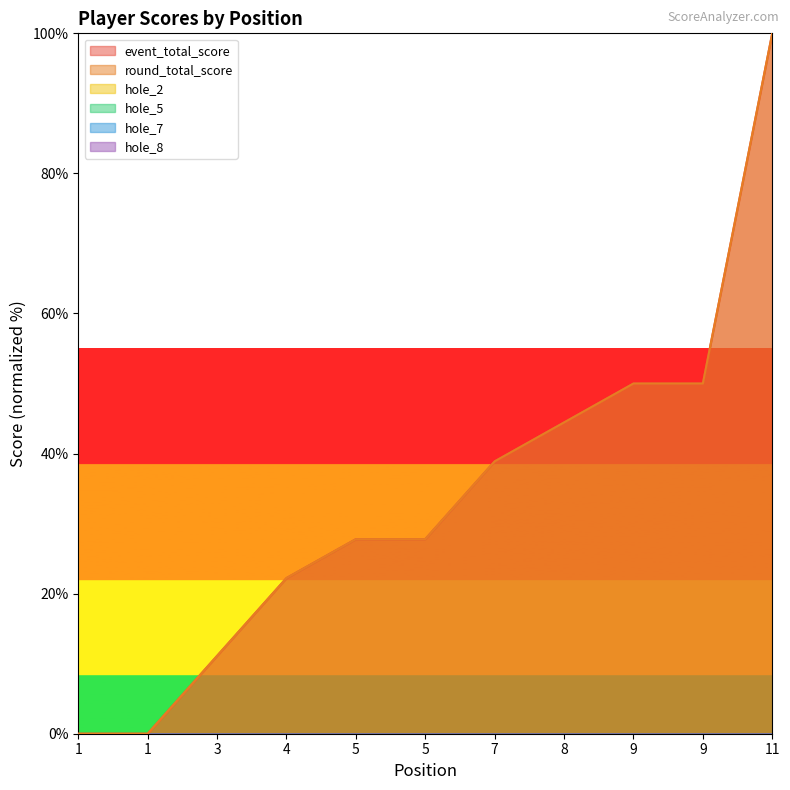

At which category does hole_2 reach its first local valley?

7